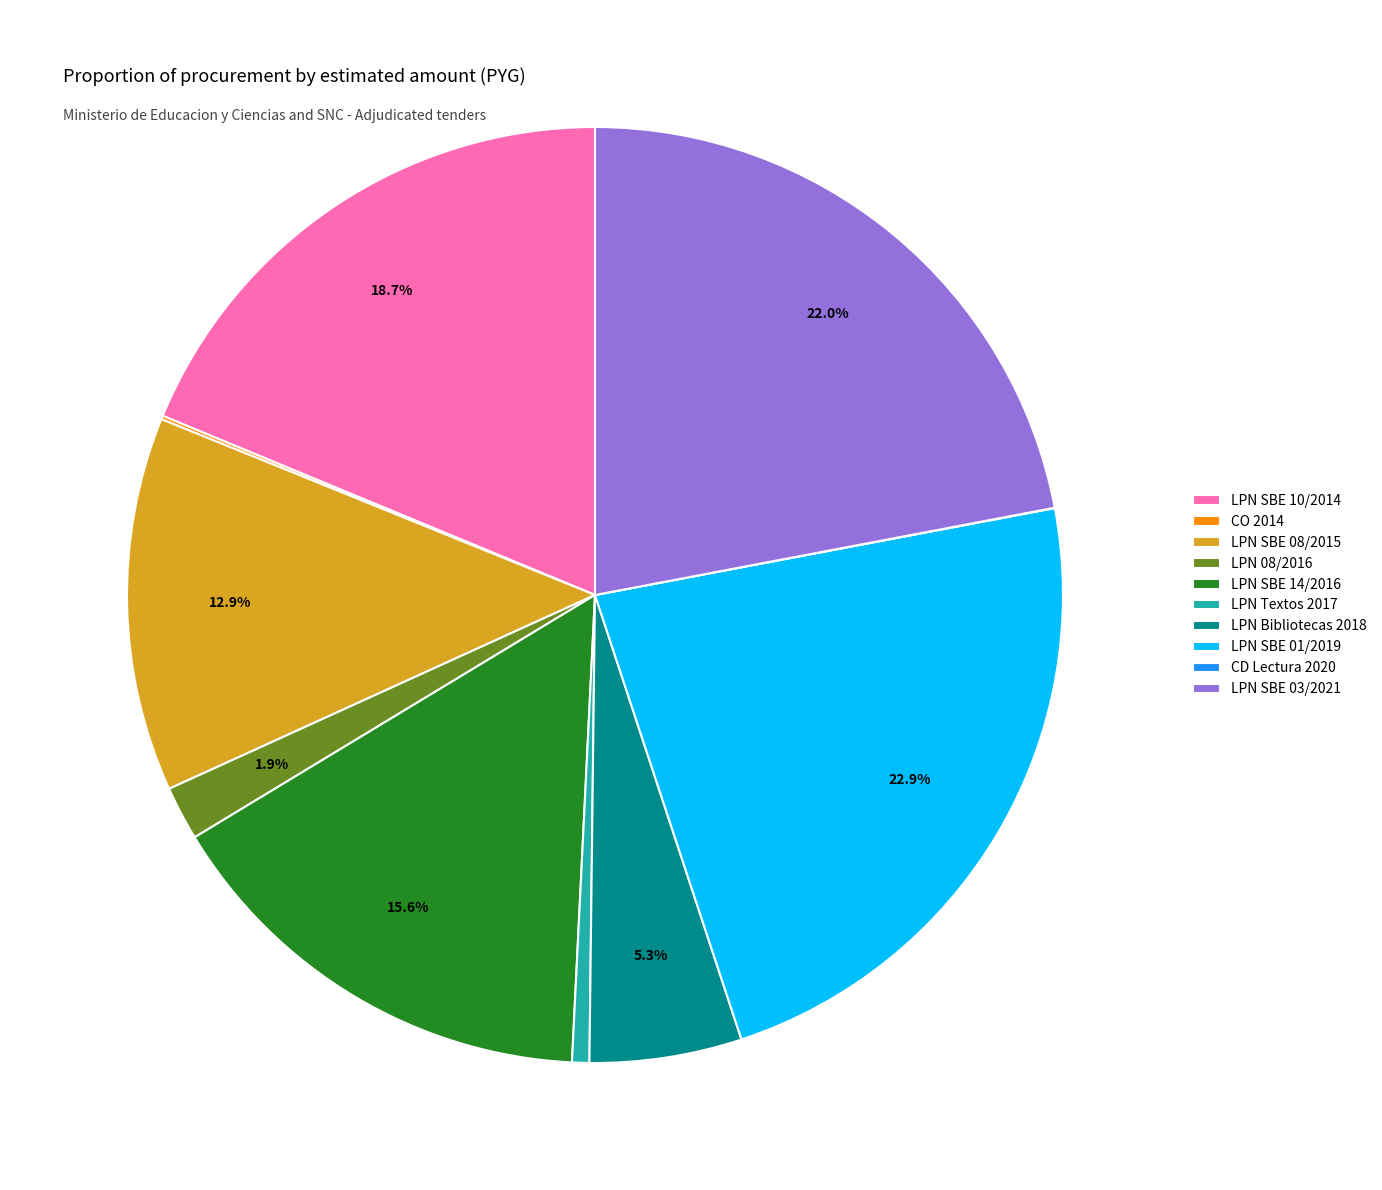

Does any single category account for the majority?

No